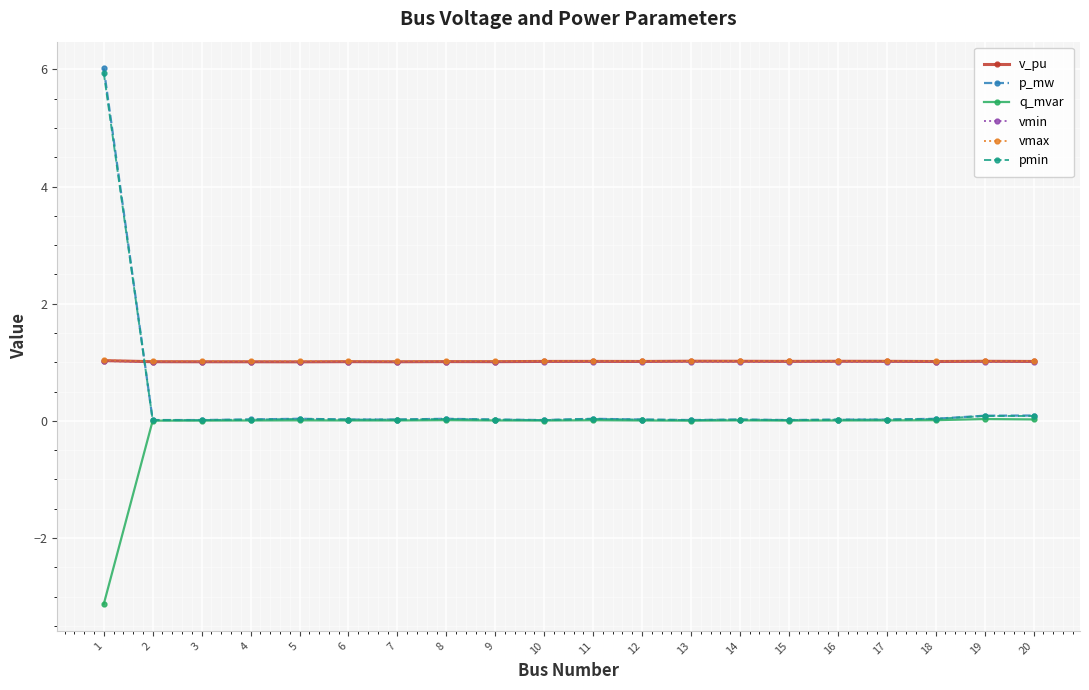

What are all the series names shown in the legend?

v_pu, p_mw, q_mvar, vmin, vmax, pmin